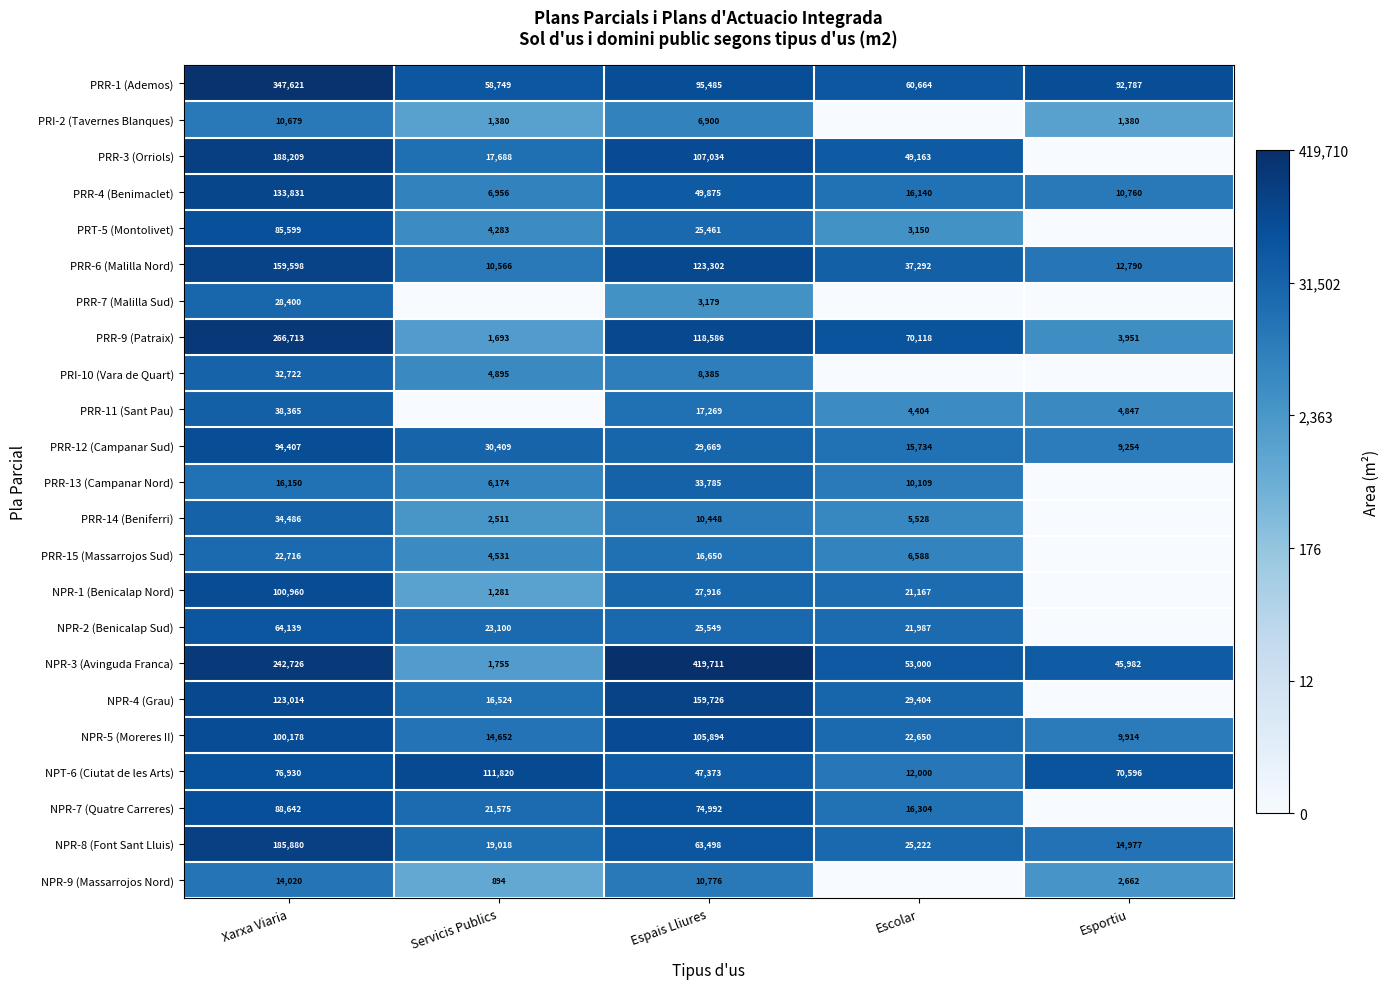

The NPR-8 (Font Sant Lluis) series shows 19018 at Servicis Publics. True or false?

True